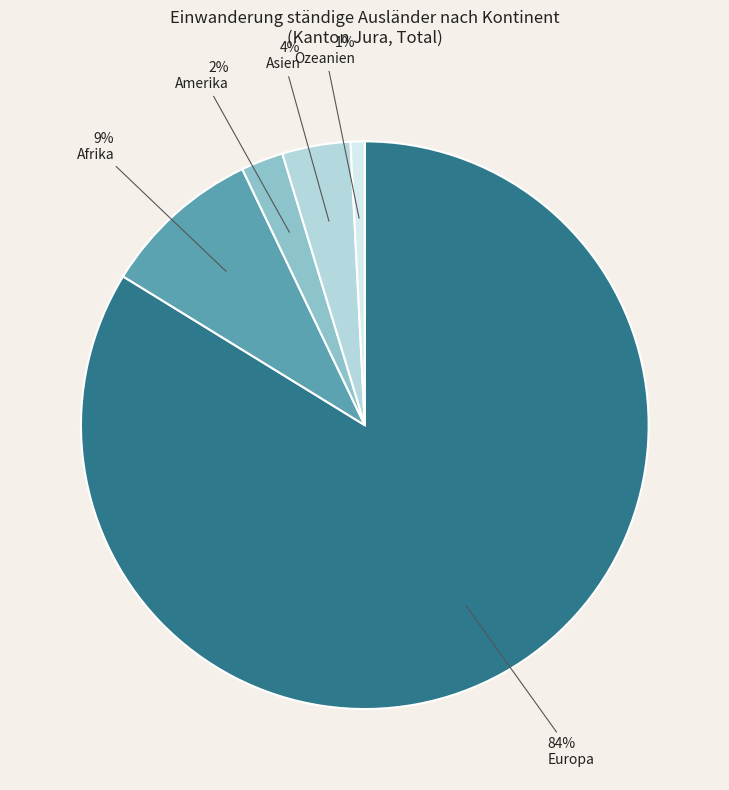

True or false: Amerika accounts for 2% of the total.

True